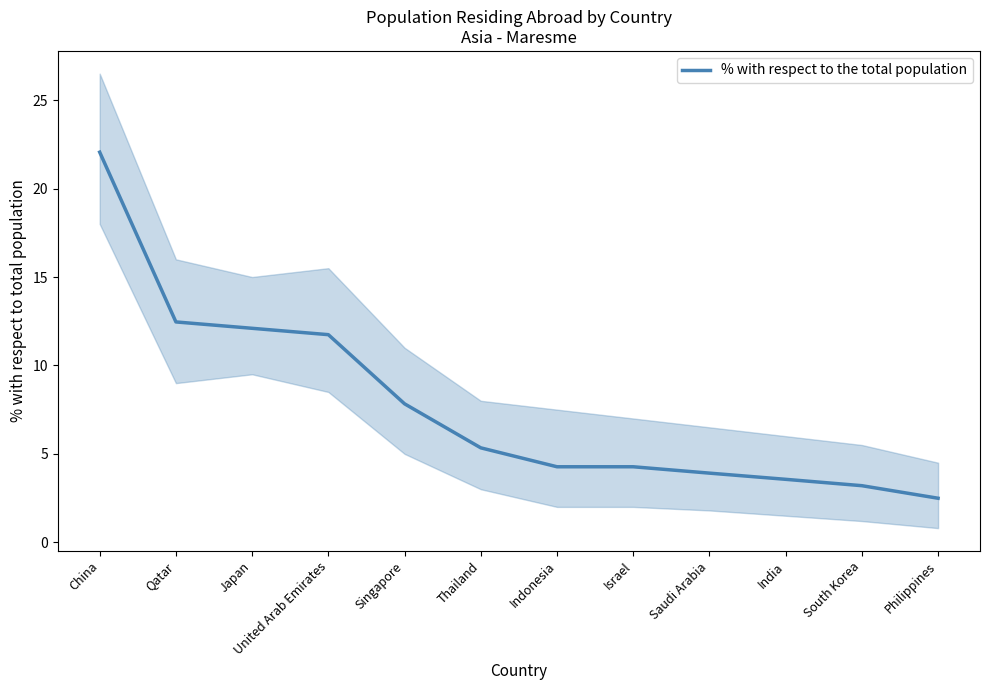

What is the ratio of the value at United Arab Emirates to the value at Thailand?

2.2